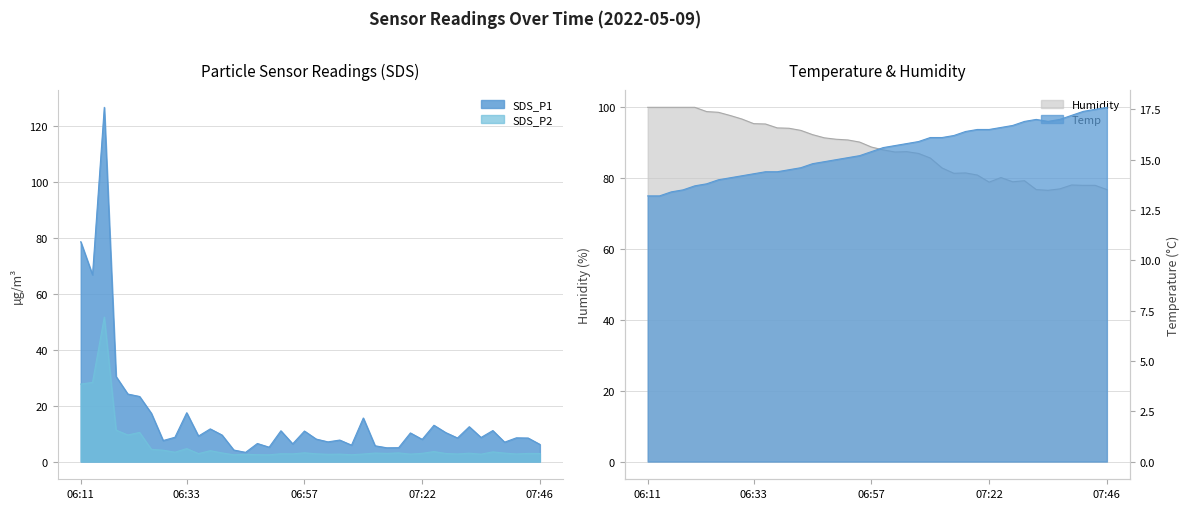

Which series changed the most between 06:45 and 07:02?

Humidity